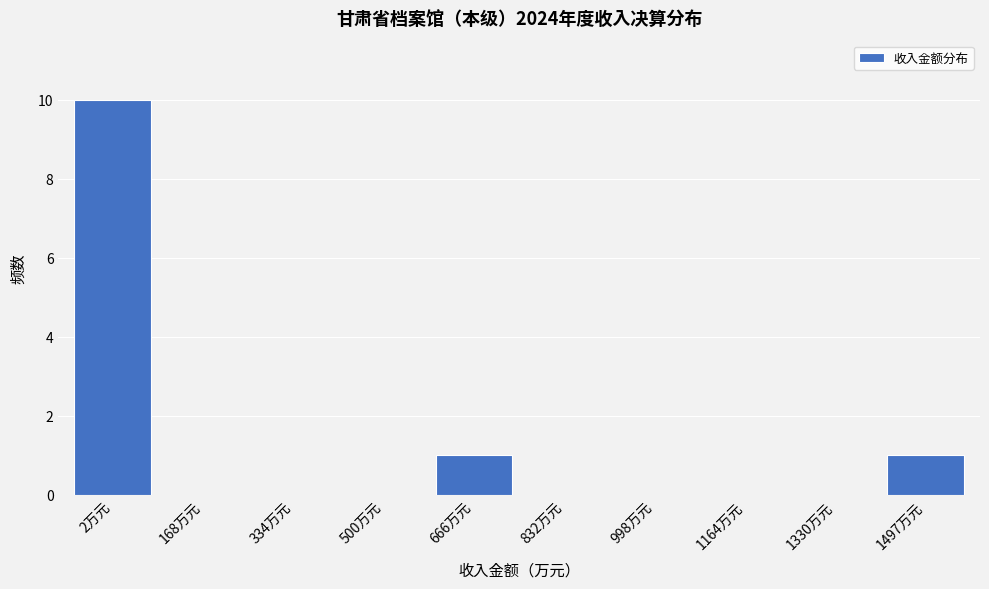

Reading left to right, transcribe all the data shown in this chart.

2万元=10	168万元=0	334万元=0	500万元=0	666万元=1	832万元=0	998万元=0	1164万元=0	1330万元=0	1497万元=1